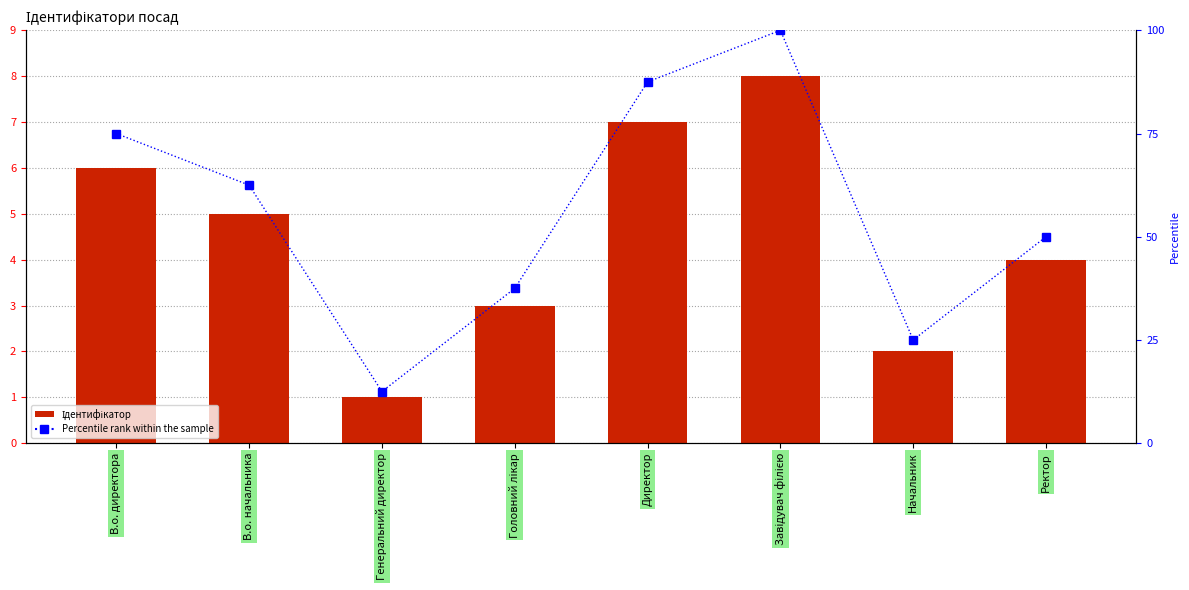

What is the sum of the Percentile rank values at Директор and Генеральний директор?

100.0